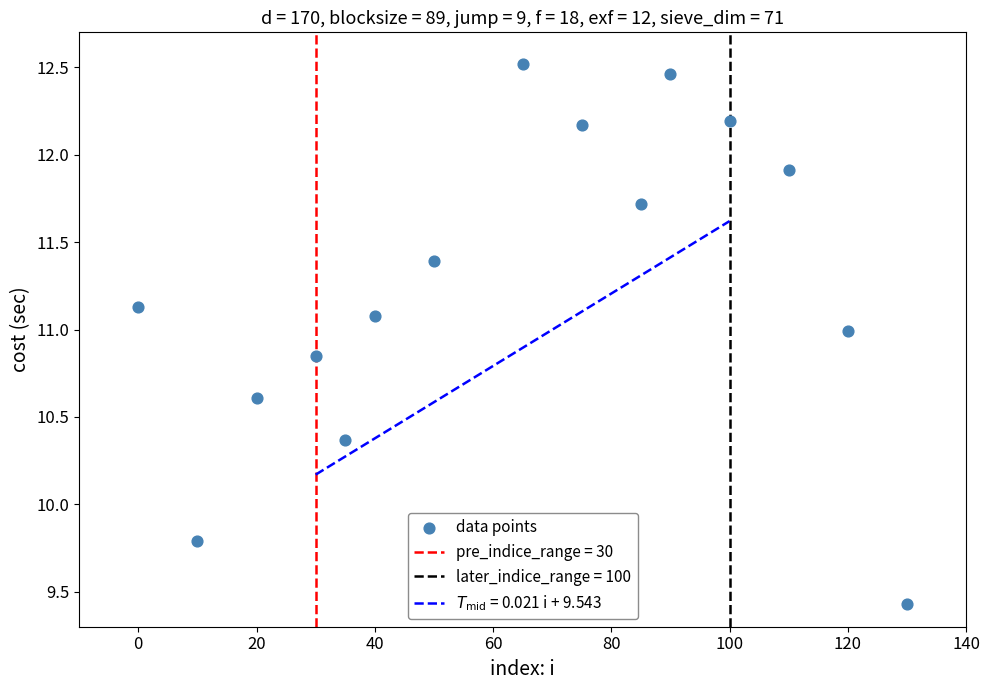

What is the range of X values (max minus min)?

130.0